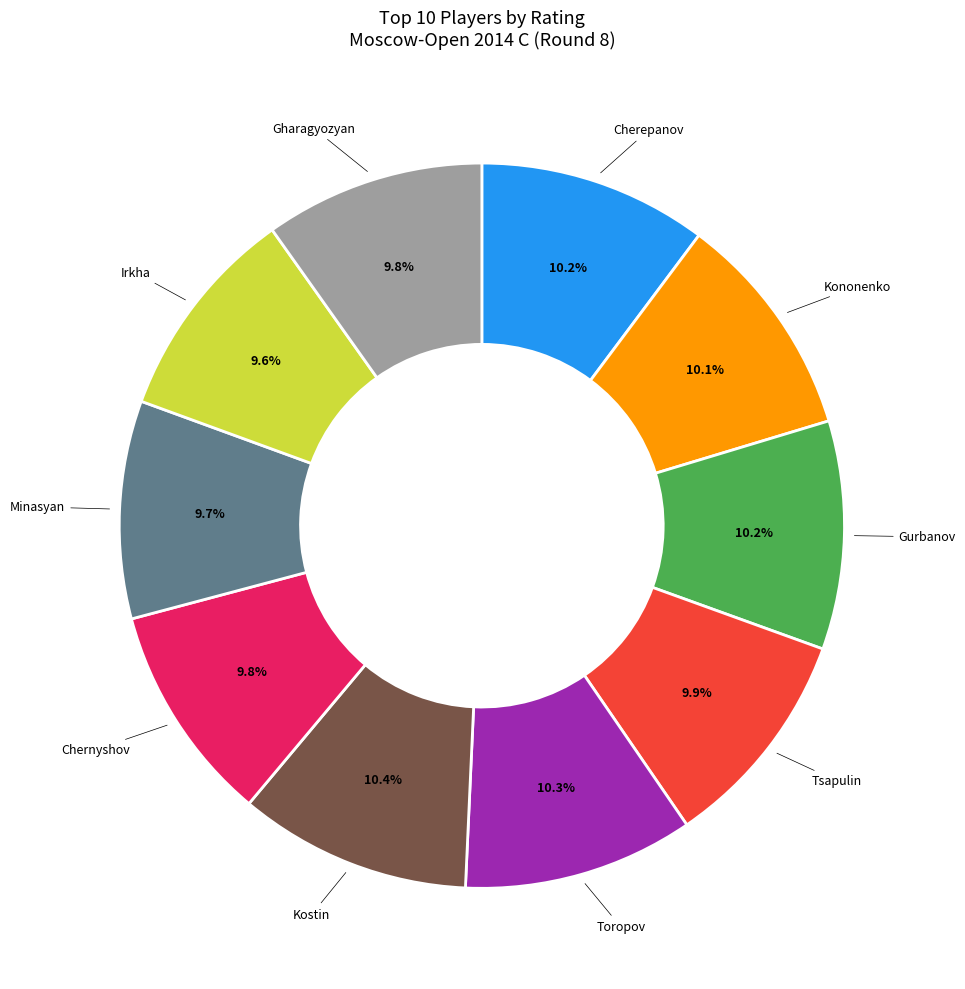

Is there a majority slice in this chart?

No